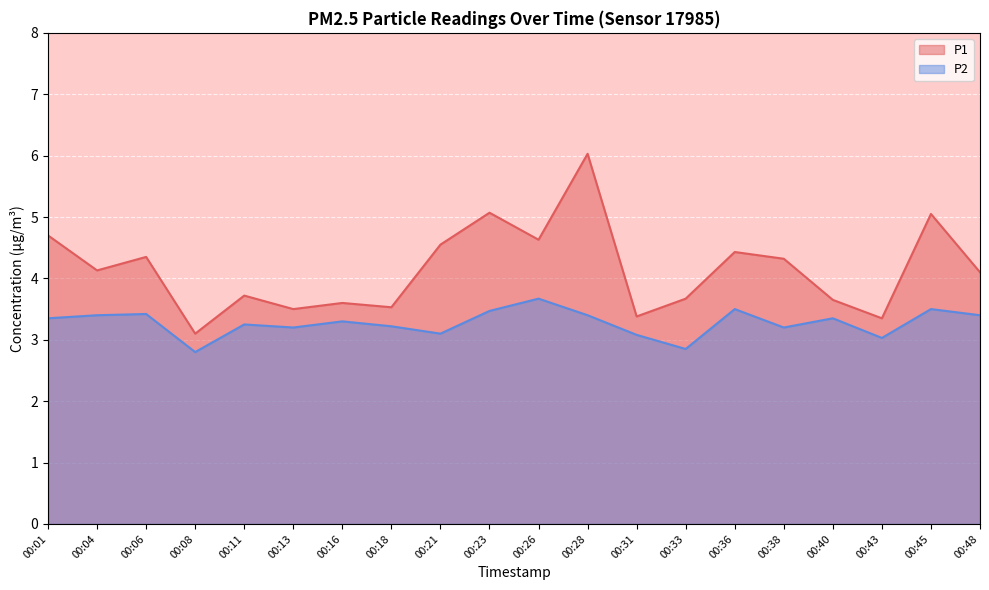

How many interior local valleys does the P2 series have?

6